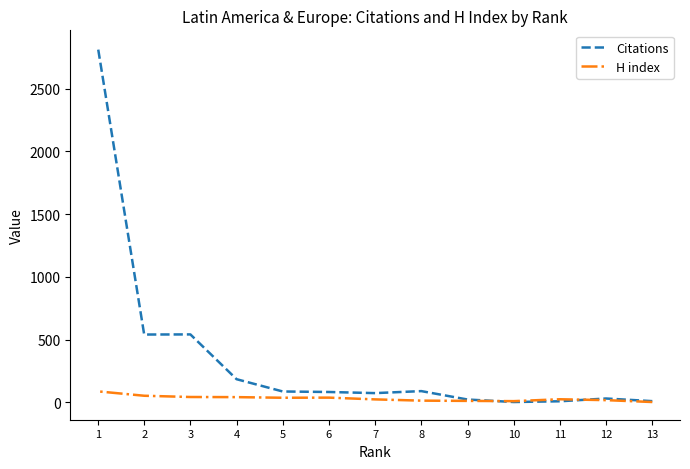

How many intersections are there between Citations and H index?

2